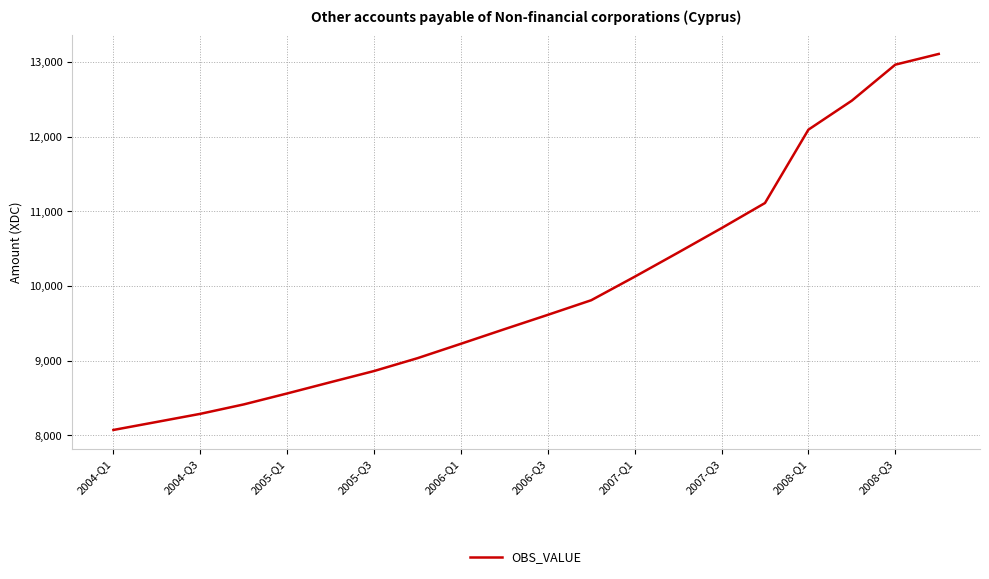

How many categories are shown in the chart?

20